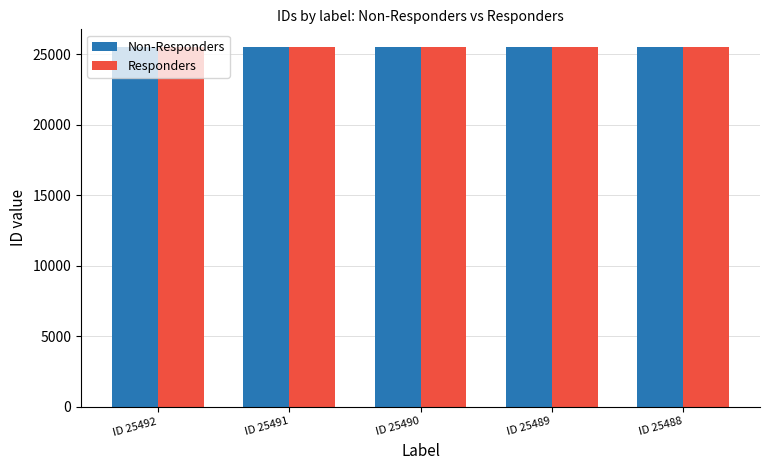

What is the average value of the Non-Responders series?

25490